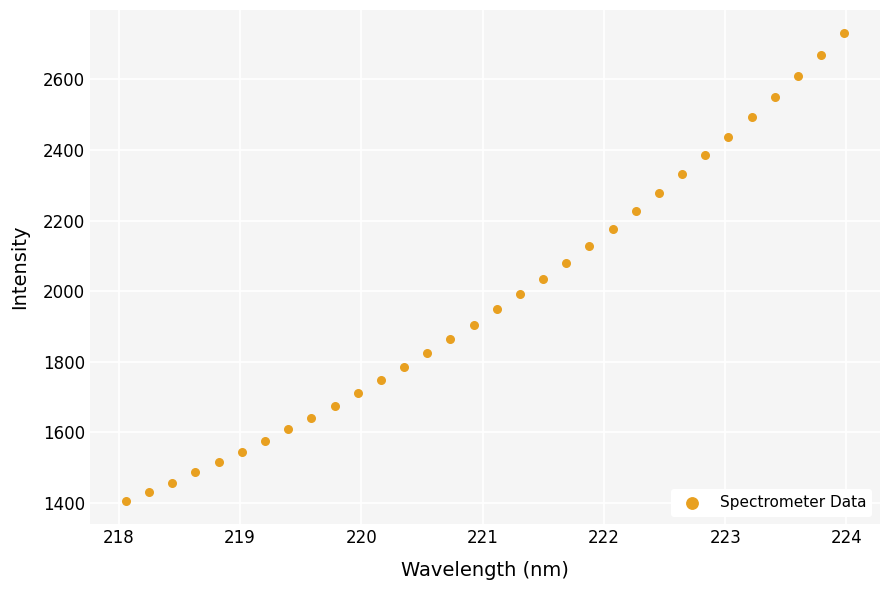

What is the range of X values (max minus min)?

5.9